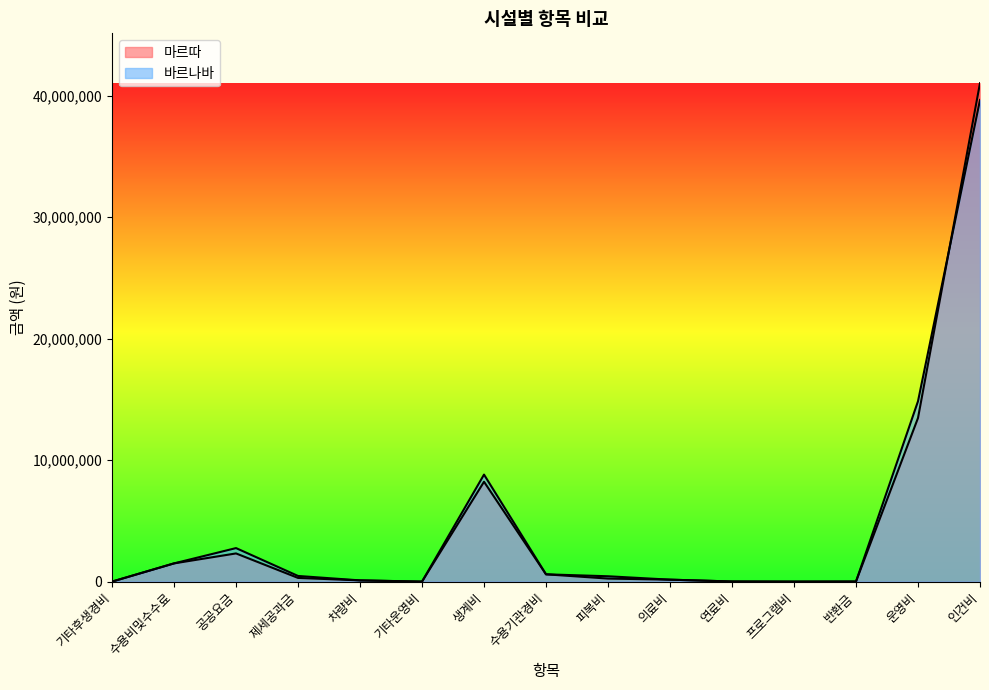

The value of 마르따 at 수용기관경비 is 148891. True or false?

False